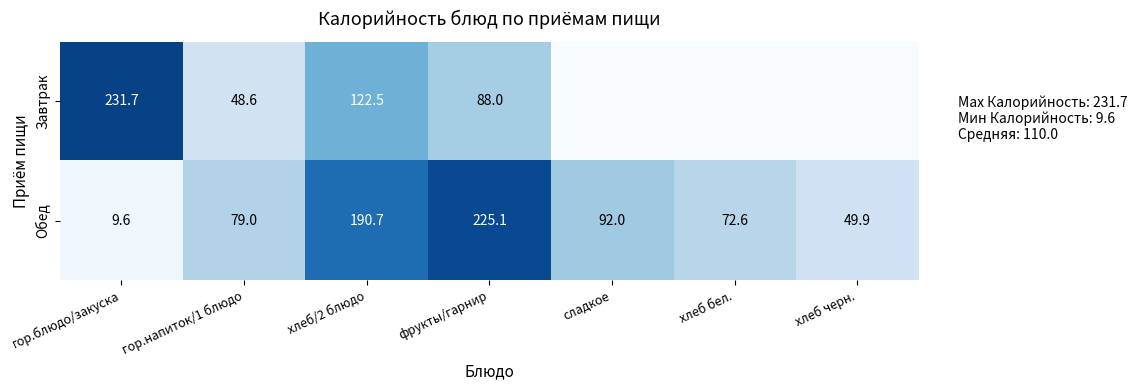

What is the difference between the highest and lowest values at гор.напиток/1 блюдо?

30.4